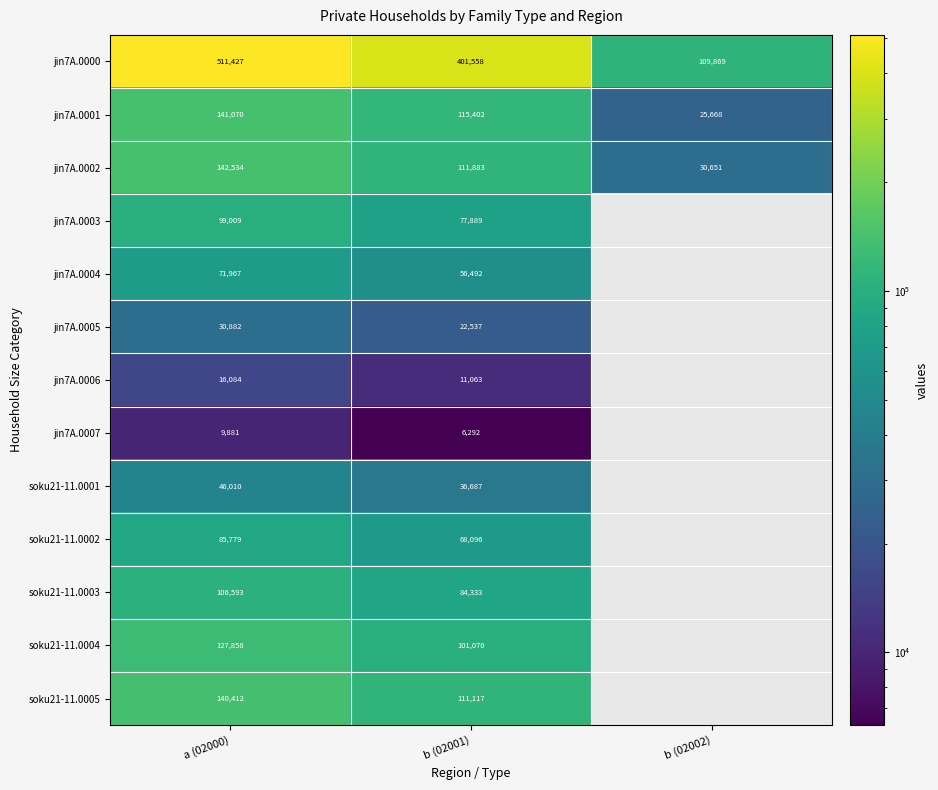

Is it true that soku21-11.0002 equals 36700 at a (02000)?

False